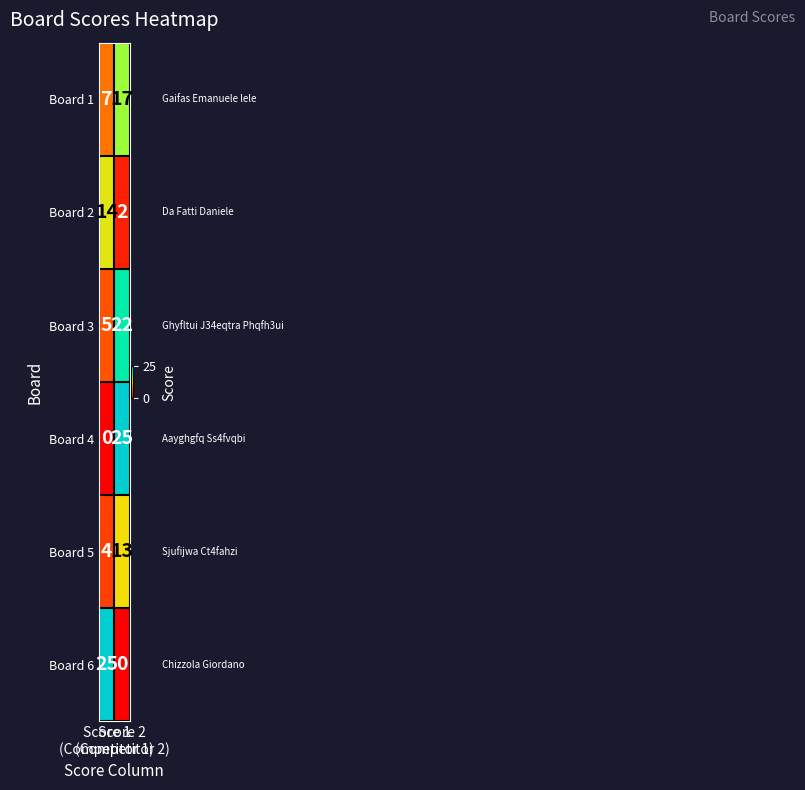

What is the lowest value of the Board 5 series?

4